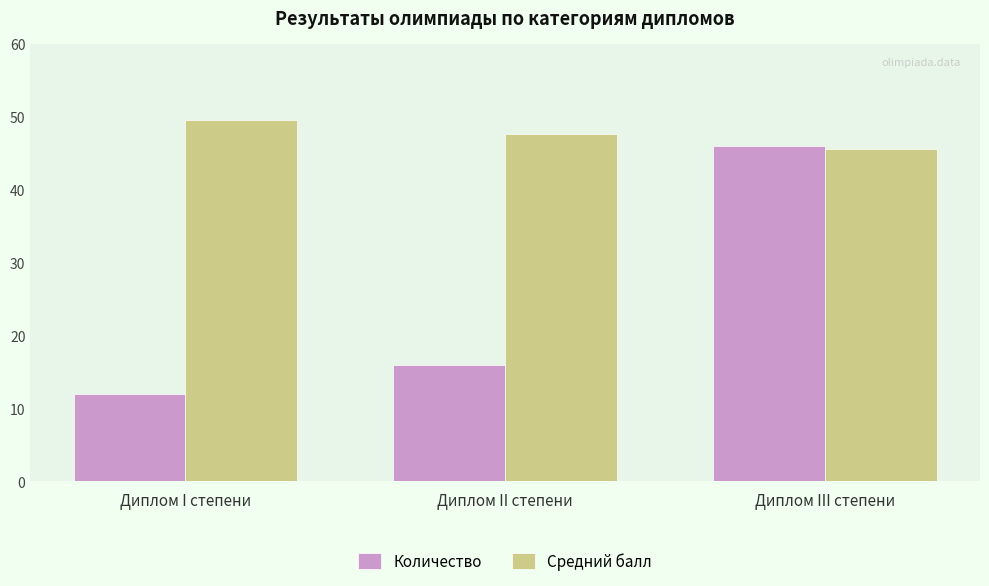

Are the bars grouped side by side (vs. stacked)?

Yes